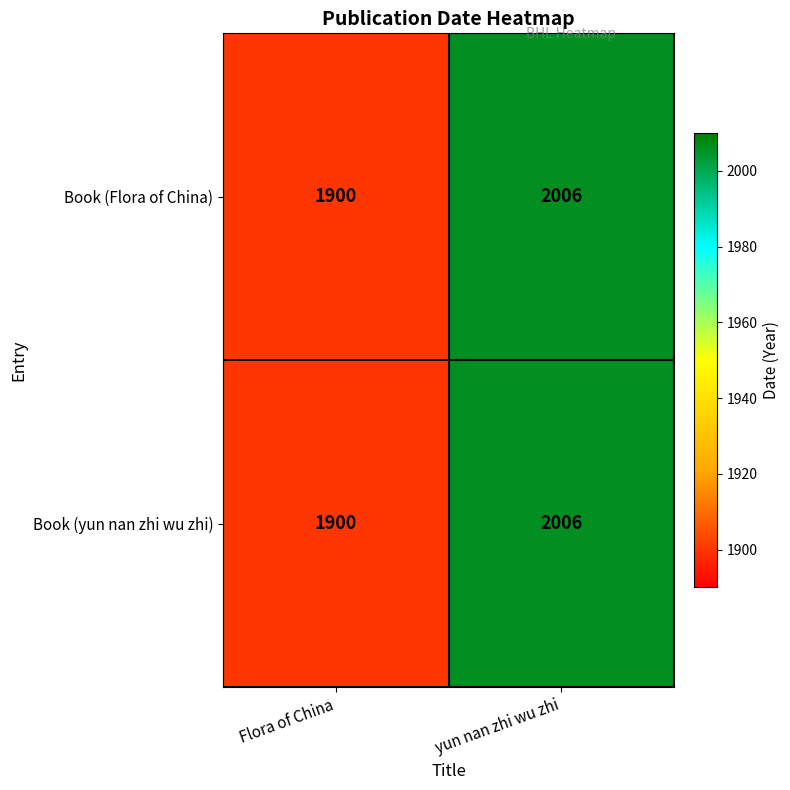

What is the maximum value shown in the chart?

2006